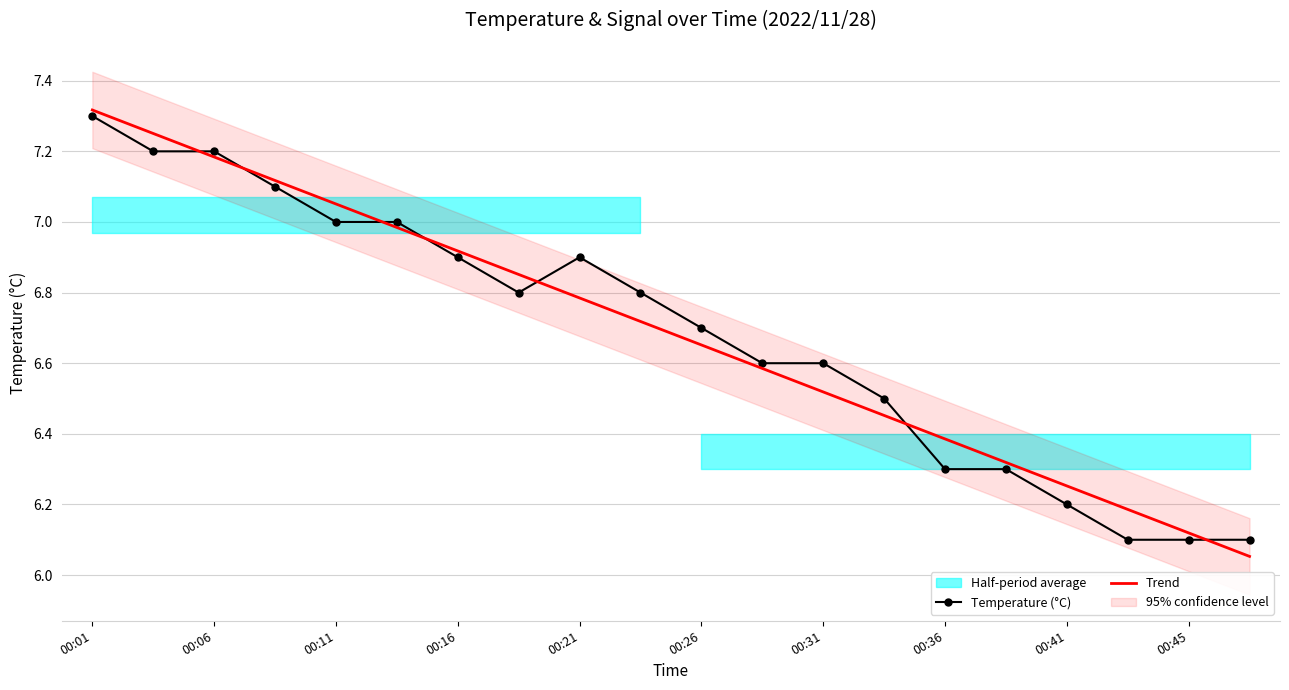

The value of Trend at 00:06 is 3.0. True or false?

False